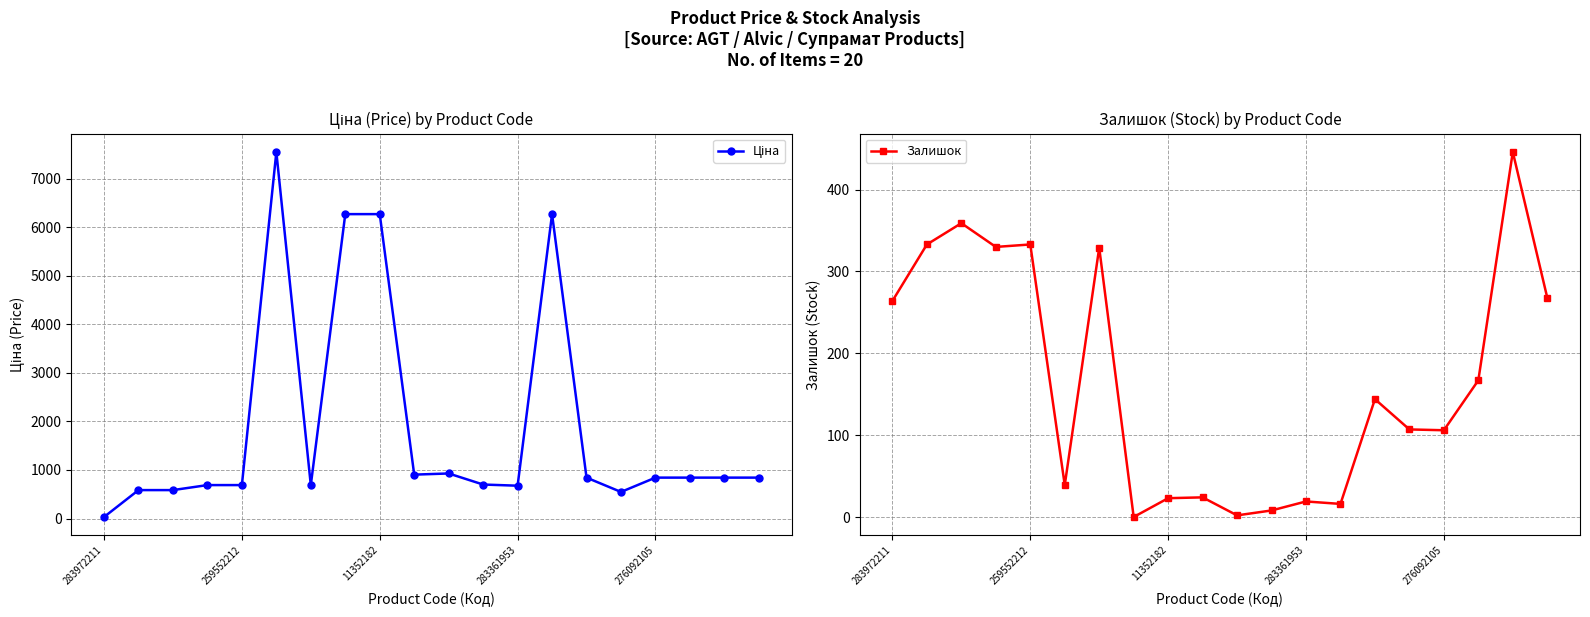

List the series in order of their overall mean, highest first.

Ціна, Залишок